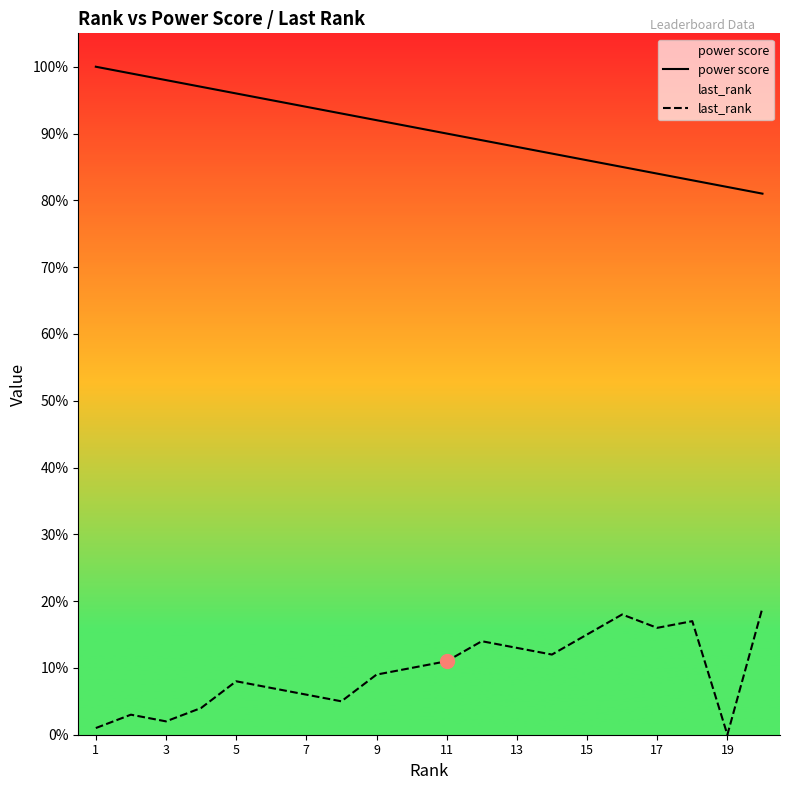

True or false: power score and last_rank intersect in this chart.

False